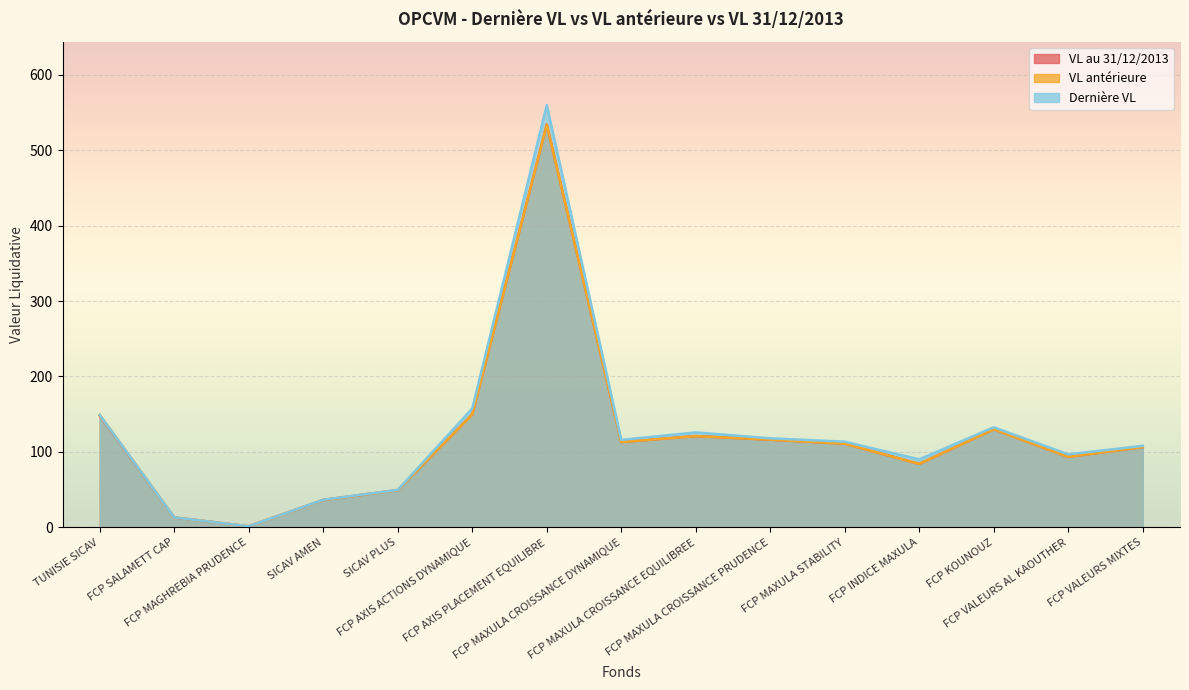

True or false: Dernière VL and VL antérieure cross at least once.

False